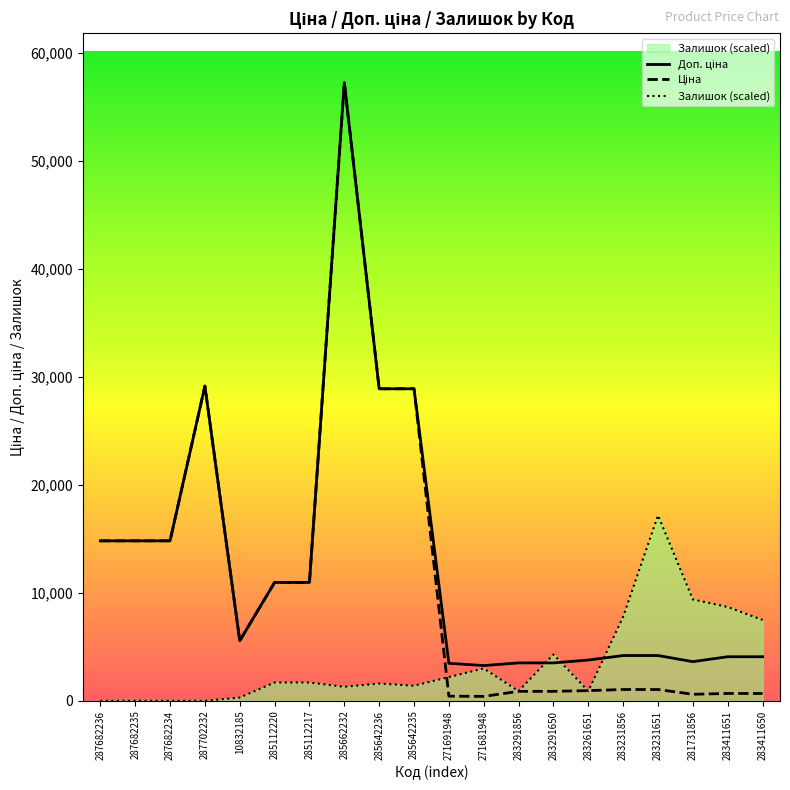

What is the spread (max minus min) of values at 287682236?

14817.6